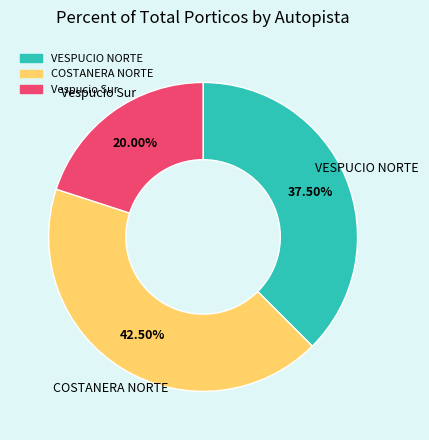

To the nearest percent, what is the combined percentage of COSTANERA NORTE and VESPUCIO NORTE?

80%